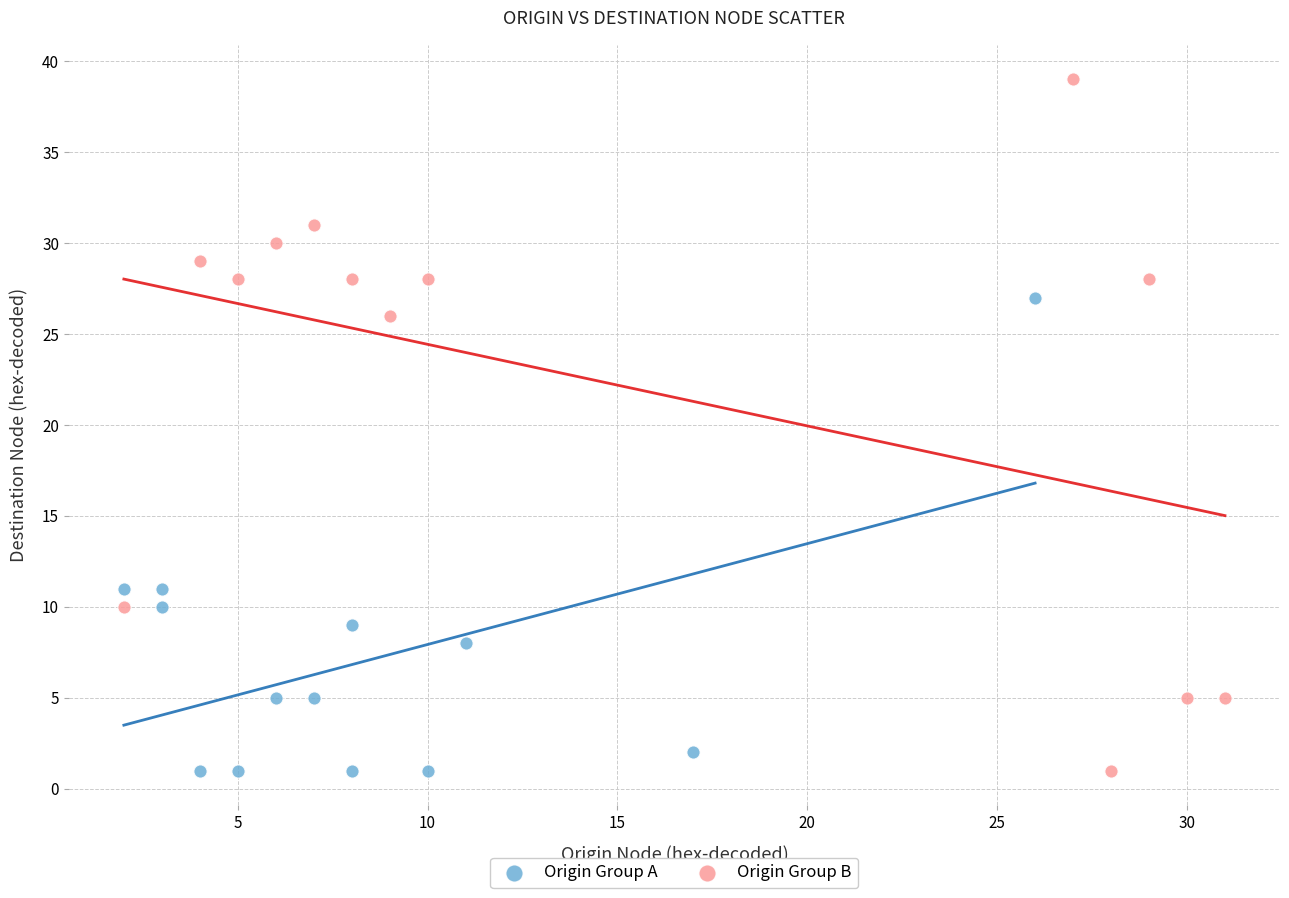

Which series contains the highest Y value?

Origin Group B